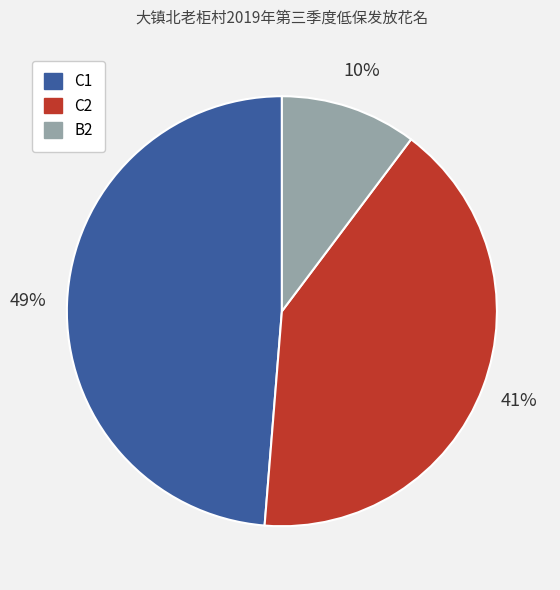

Which has a higher value, C1 or C2?

C1